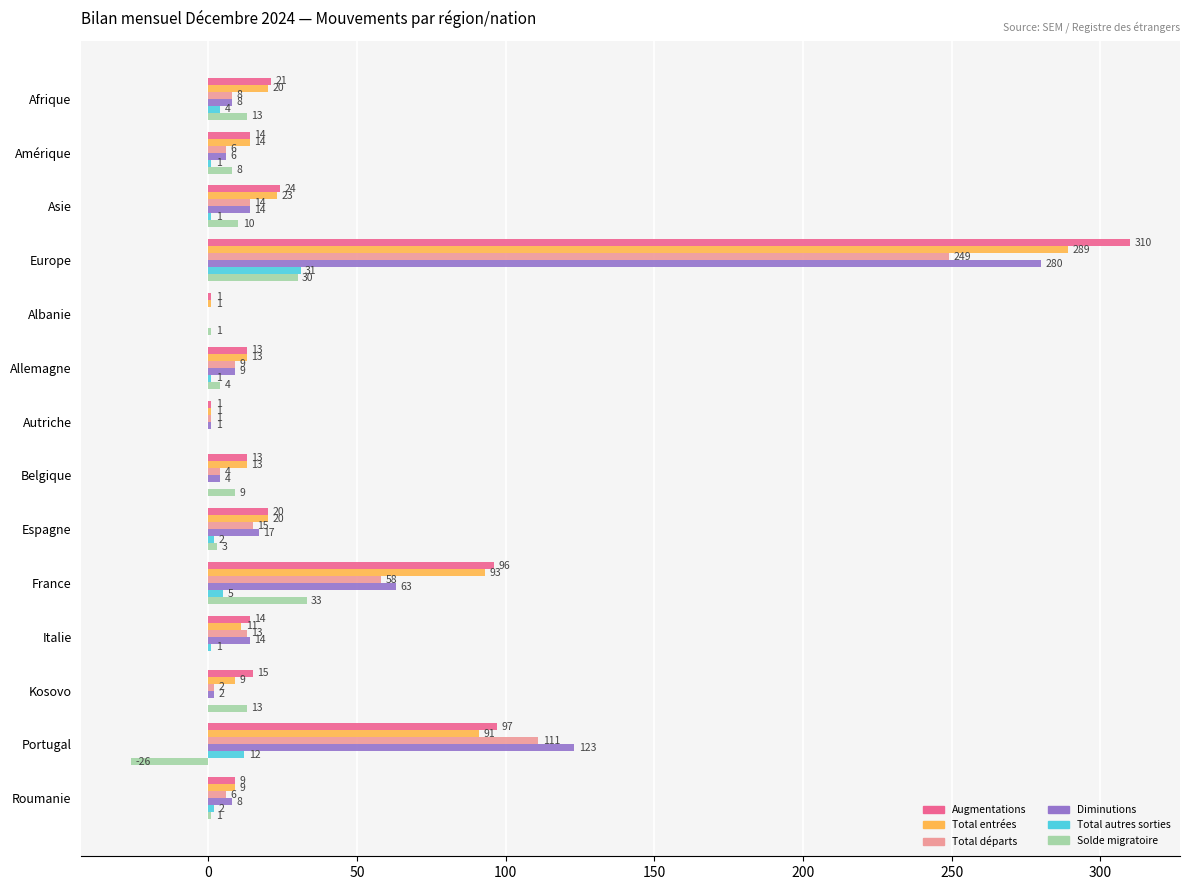

Which label corresponds to the largest value in the chart?

Europe